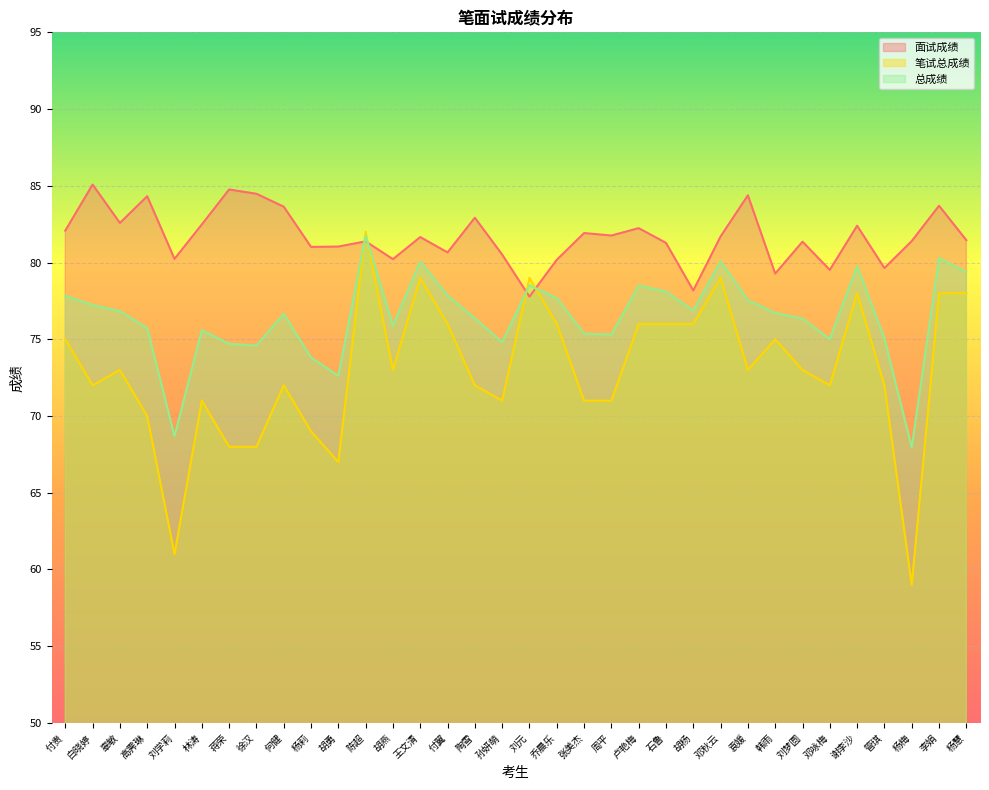

List the labels in order of 面试成绩 value, smallest first.

刘元, 胡杨, 韩雨, 邓咏梅, 管琪, 乔晨乐, 胡燕, 刘学莉, 孙妍萌, 付翼, 杨莉, 胡勇, 石鲁, 刘梦圆, 陈超, 杨梅, 杨慧, 王文清, 邓秋云, 周平, 张美杰, 付贵, 卢艳梅, 谢李沙, 林涛, 辜敏, 陶雪, 何健, 李娟, 高霁琳, 袁媛, 徐汉, 蒋荣, 白晓婷